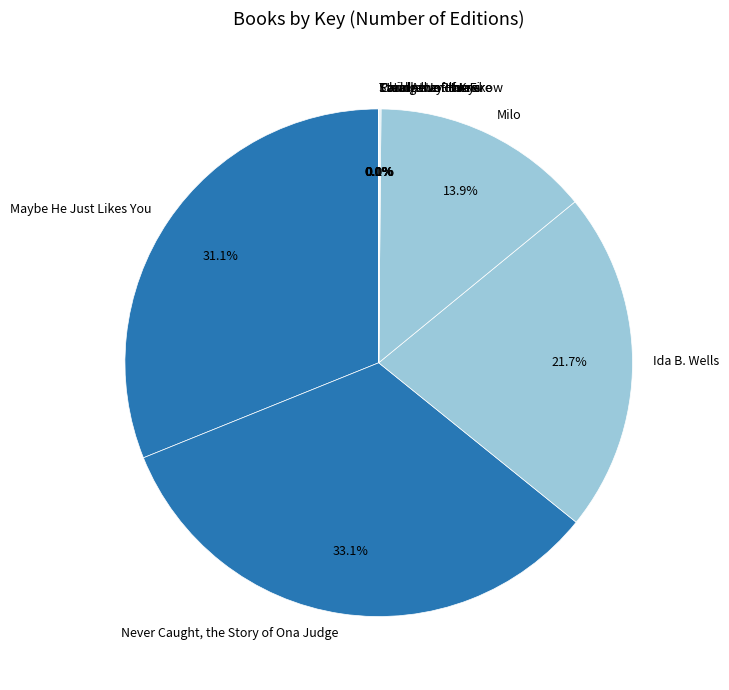

What is the largest slice in the pie chart?

Never Caught, the Story of Ona Judge